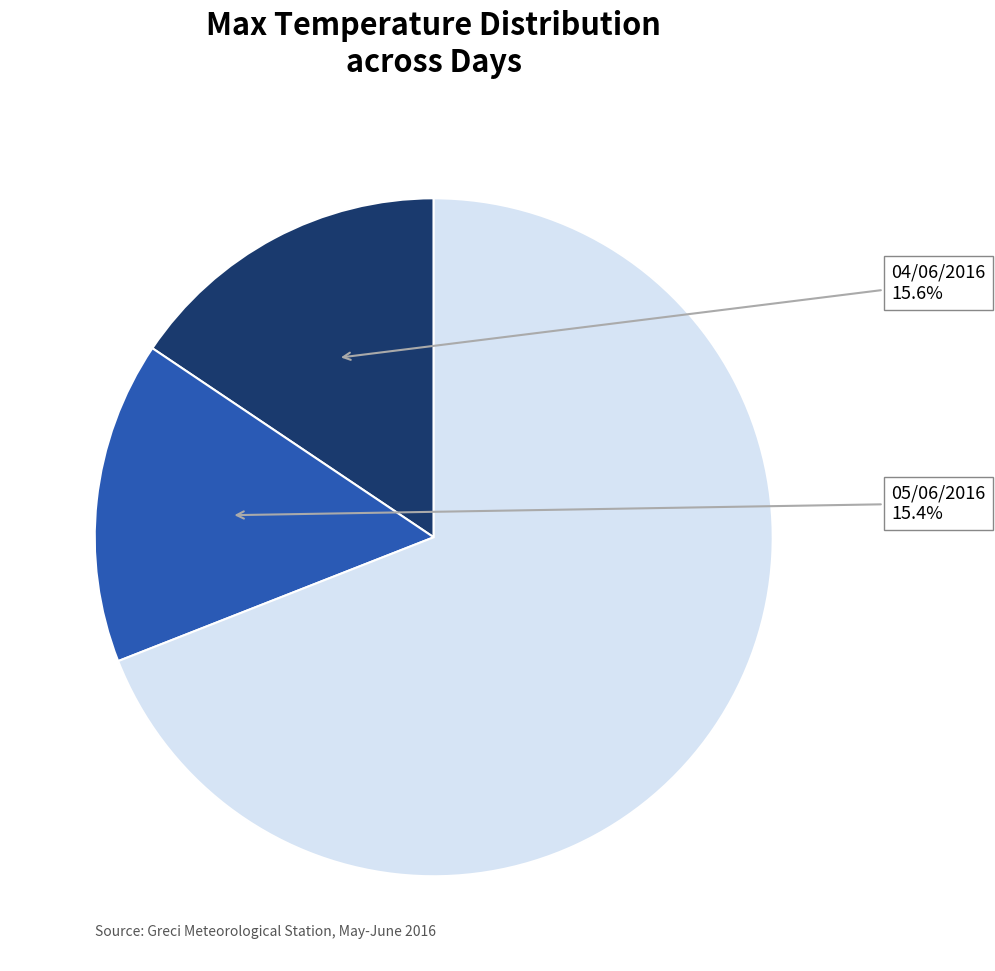

Count the number of slices in the pie.

3